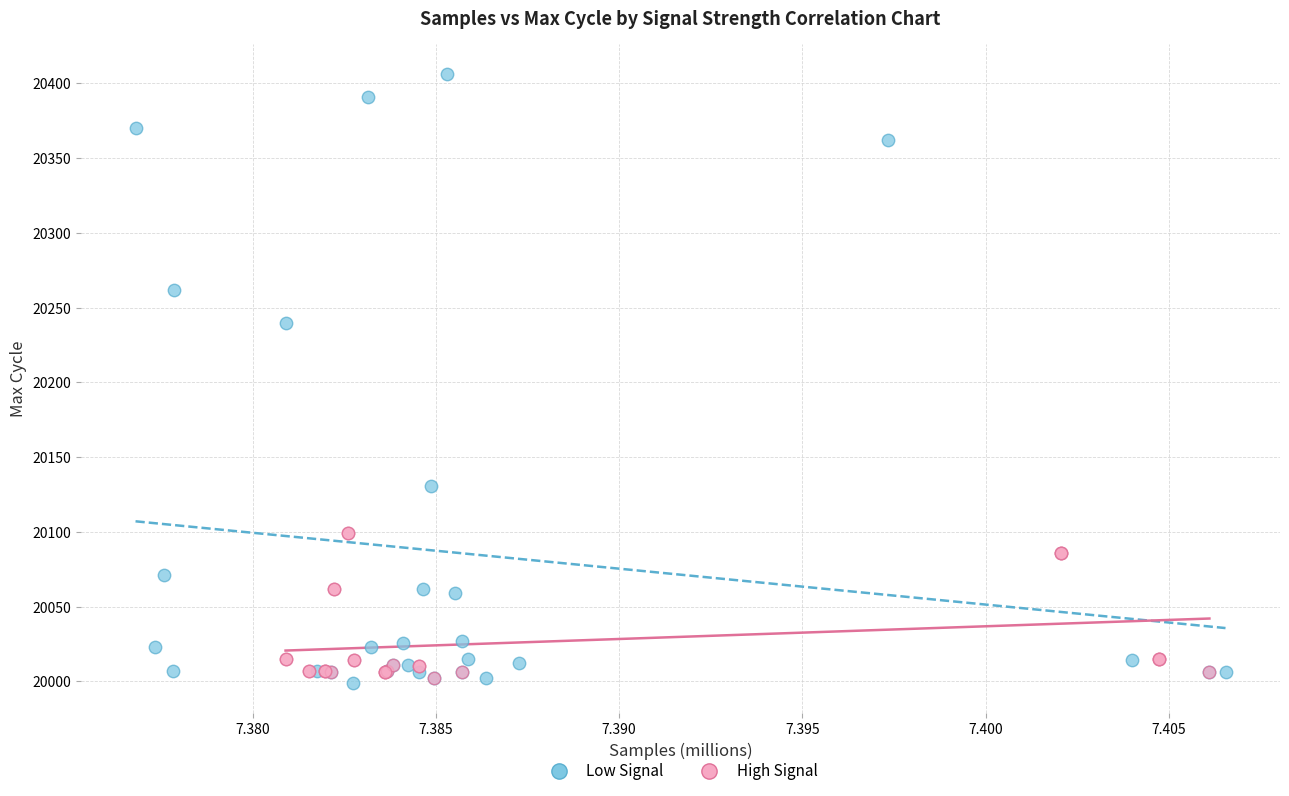

Which series contains the highest Y value?

Low Signal